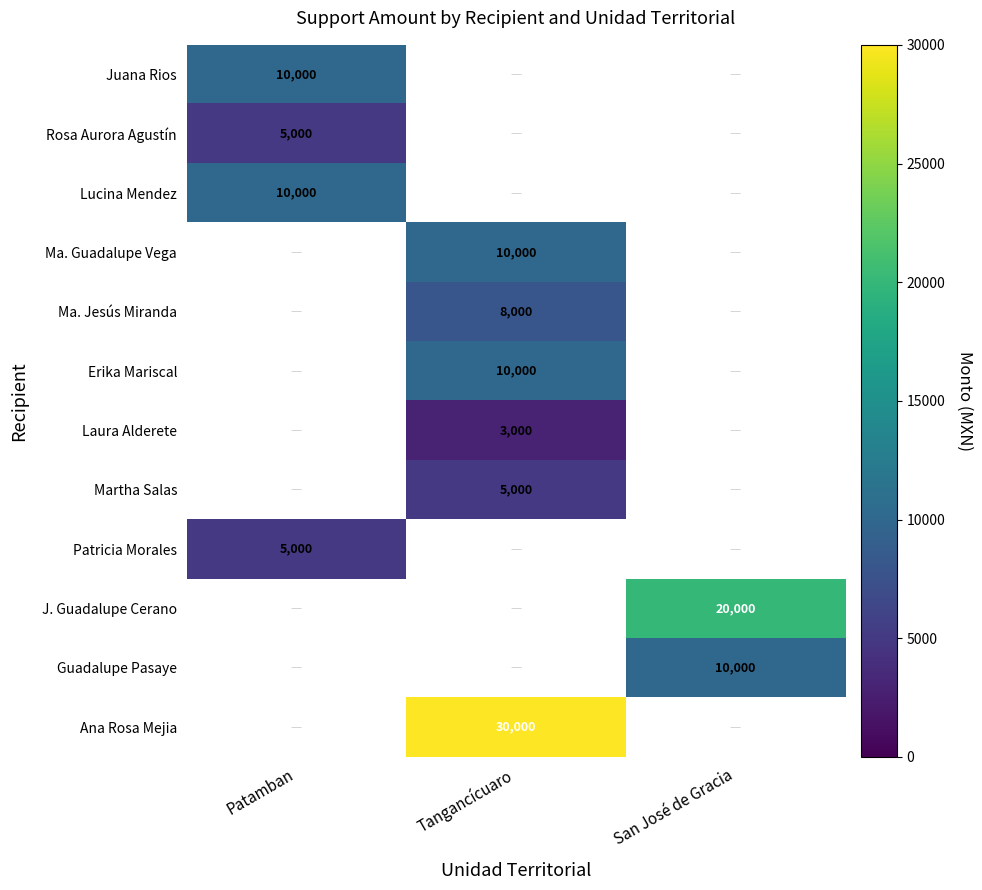

Is it true that Juana Rios equals 10000 at Patamban?

True